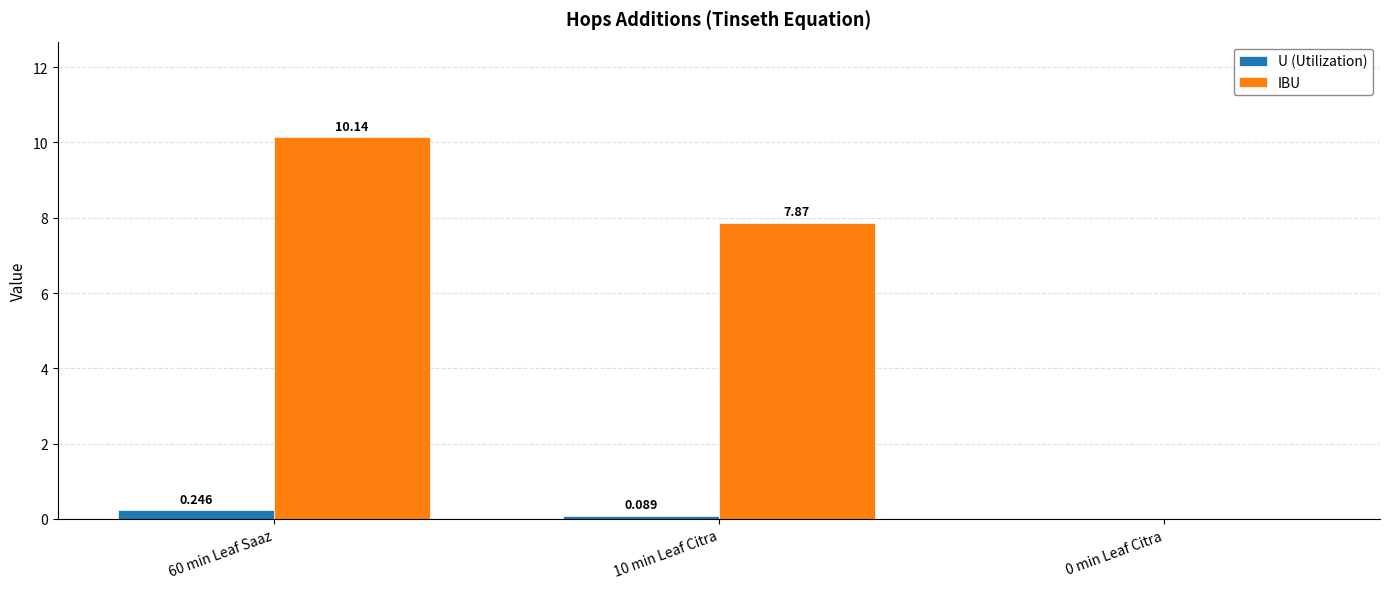

Between 10 min Leaf Citra and 0 min Leaf Citra, which series saw the biggest shift?

IBU